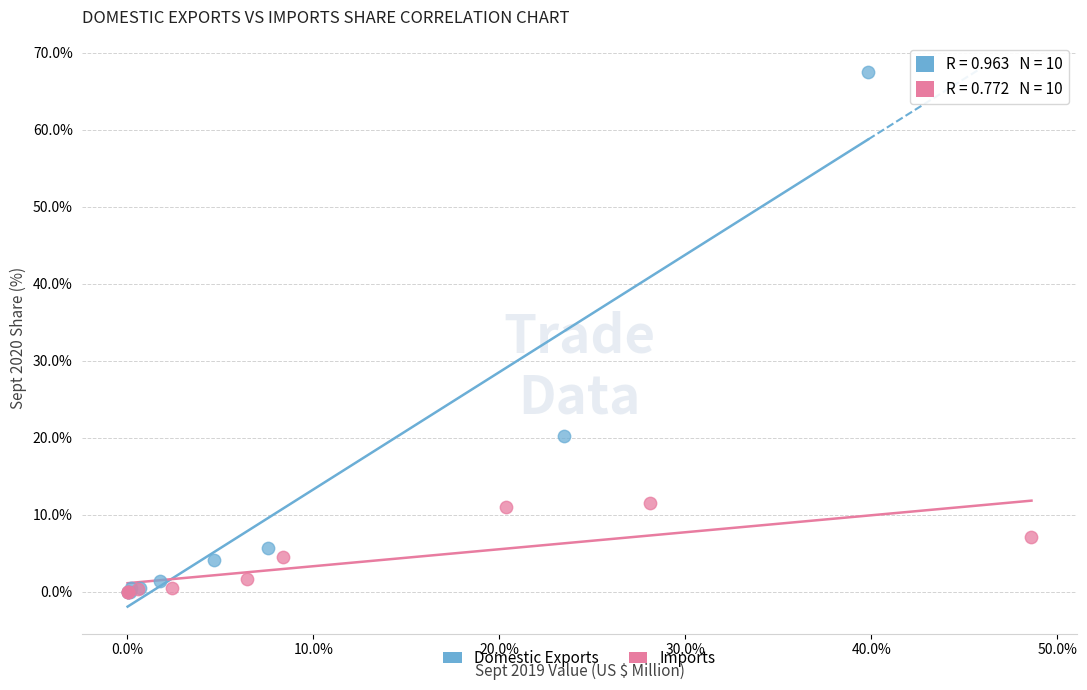

Which series contains the highest Y value?

Domestic Exports